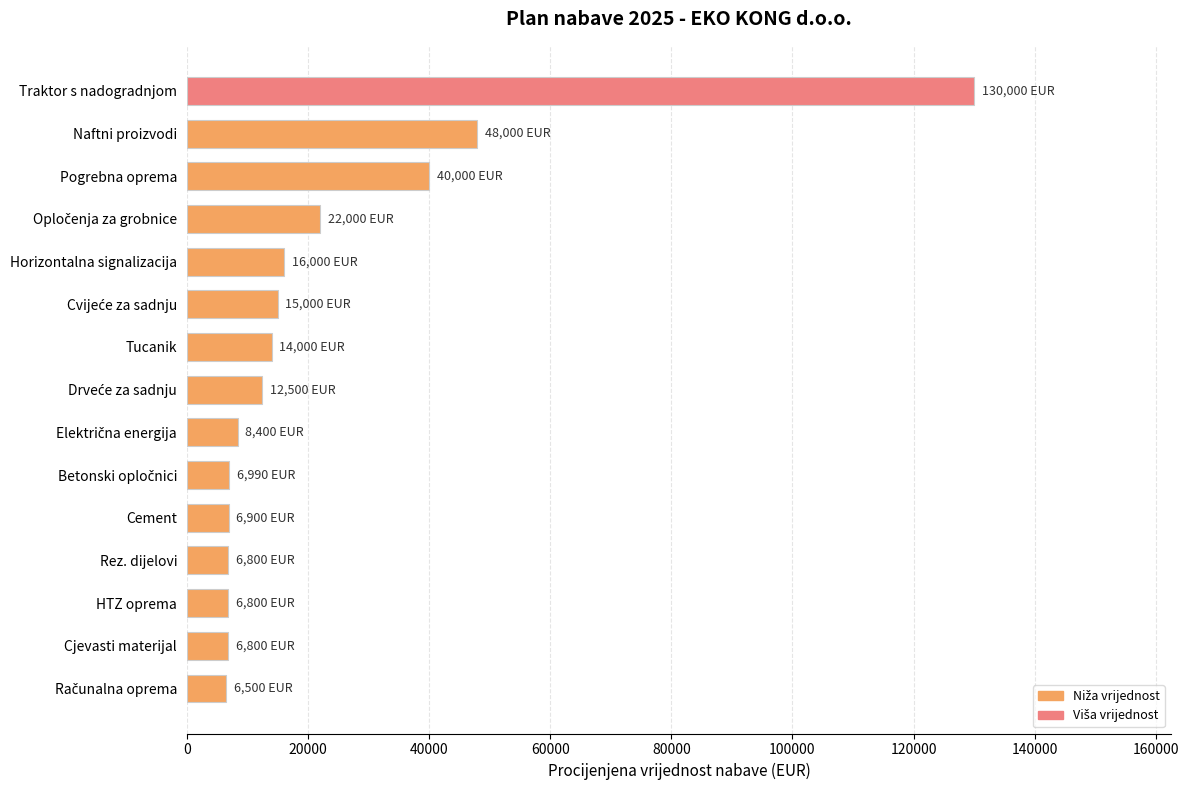

At which label is the value closest to 68250?

Naftni proizvodi